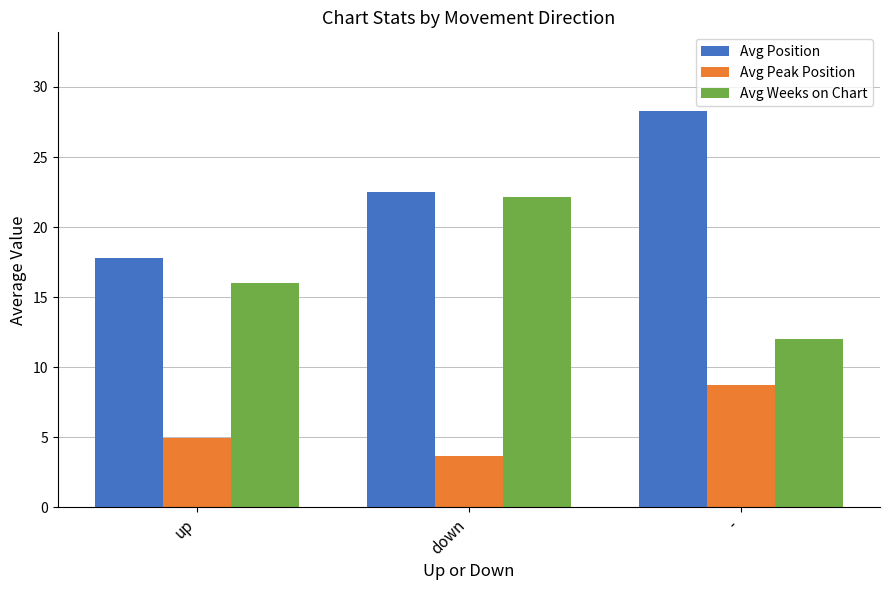

How many data points in Avg Position are less than 22?

1